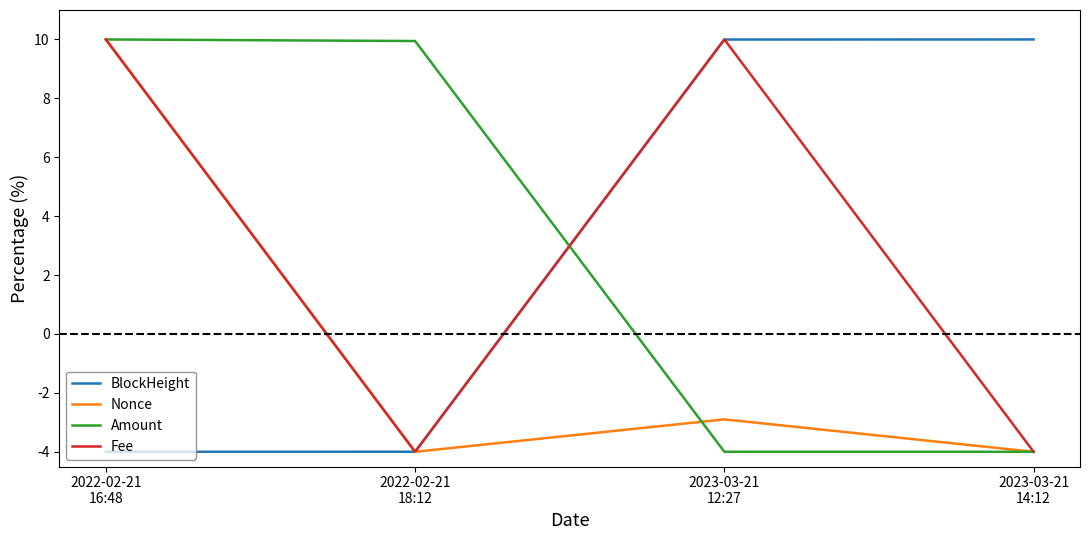

Which series ends up on top after the final intersection of BlockHeight and Amount?

BlockHeight